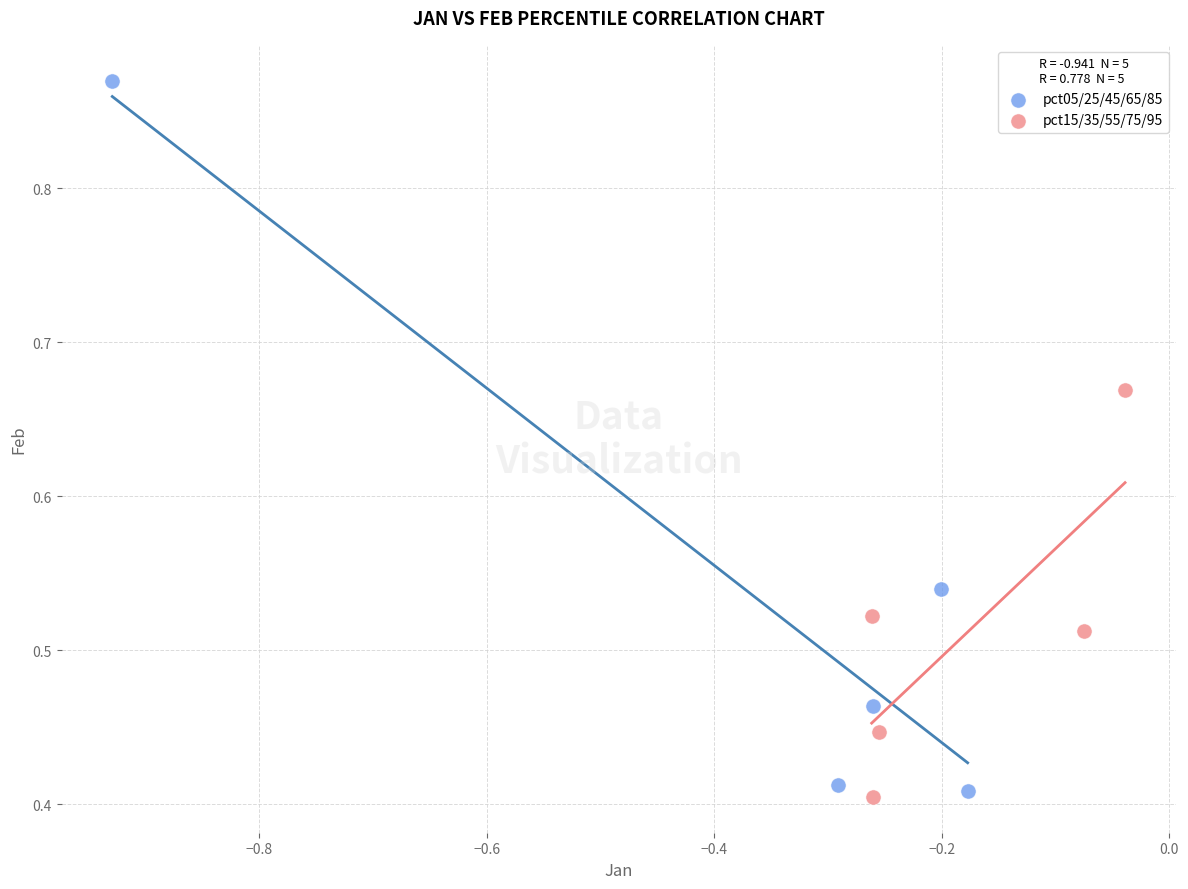

Which series reaches the maximum Y coordinate?

pct05/25/45/65/85